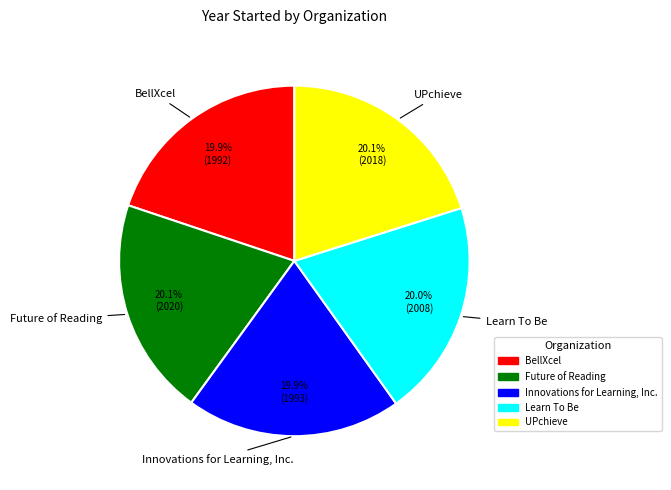

Is it true that BellXcel is 20% of the pie?

True